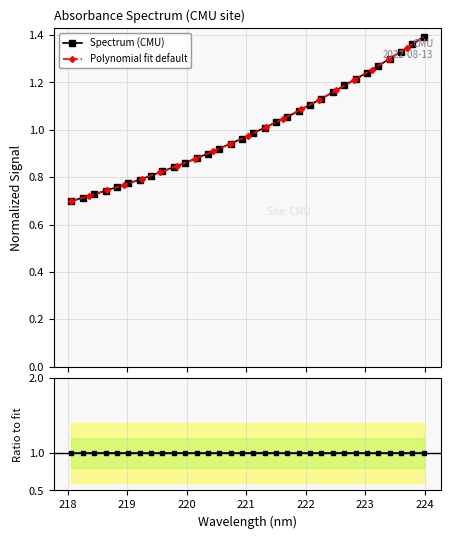

Reading right to left, what are all the values shown in this chart?

1.4	1.4	1.3	1.3	1.3	1.2	1.2	1.2	1.2	1.1	1.1	1.1	1.1	1.0	1.0	1.0	1.0	0.9	0.9	0.9	0.9	0.9	0.8	0.8	0.8	0.8	0.8	0.8	0.7	0.7	0.7	0.7